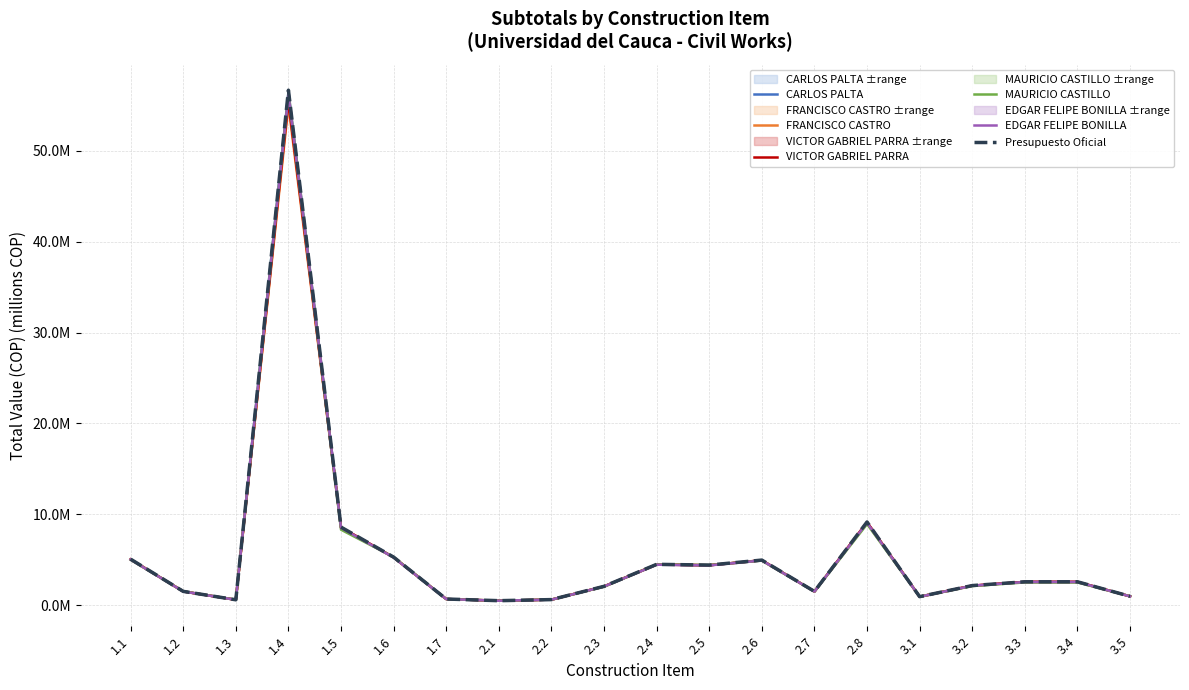

At which label is EDGAR FELIPE BONILLA closest to 28?

2.8